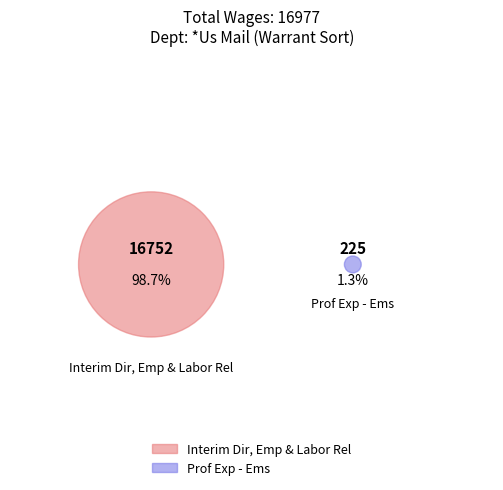

The Prof Exp - Ems slice represents 1% of the pie. True or false?

True